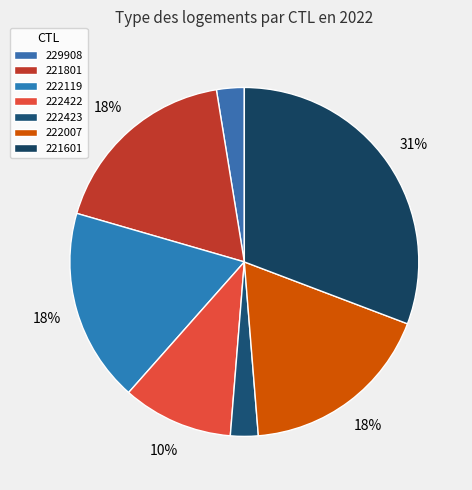

What percentage is the 222119 slice, to the nearest percent?

18%